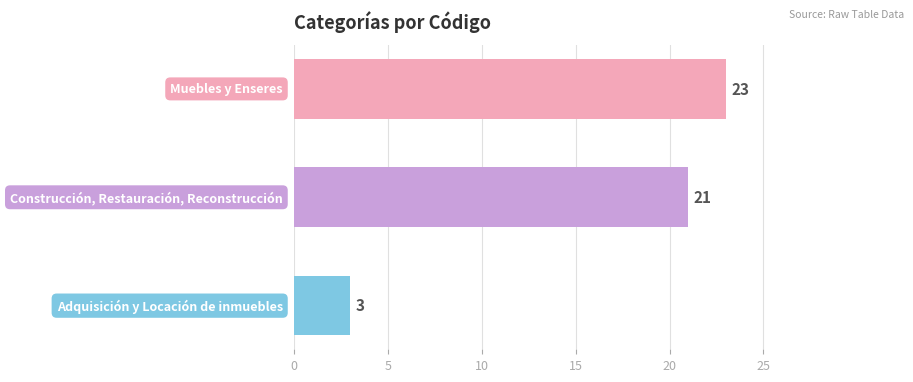

What is the sum of all values?

47